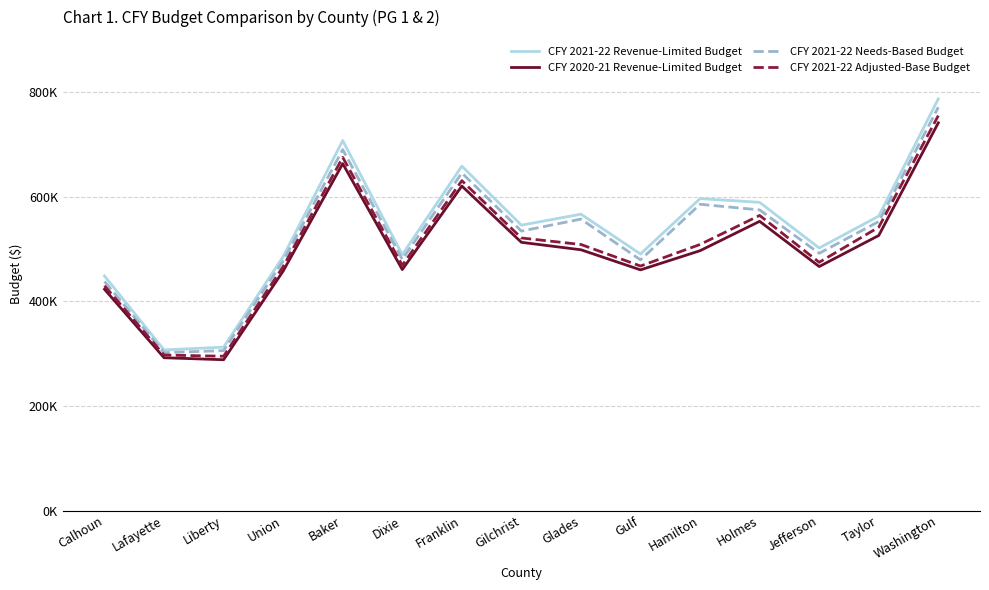

True or false: CFY 2021-22 Adjusted-Base Budget and CFY 2021-22 Needs-Based Budget intersect in this chart.

False